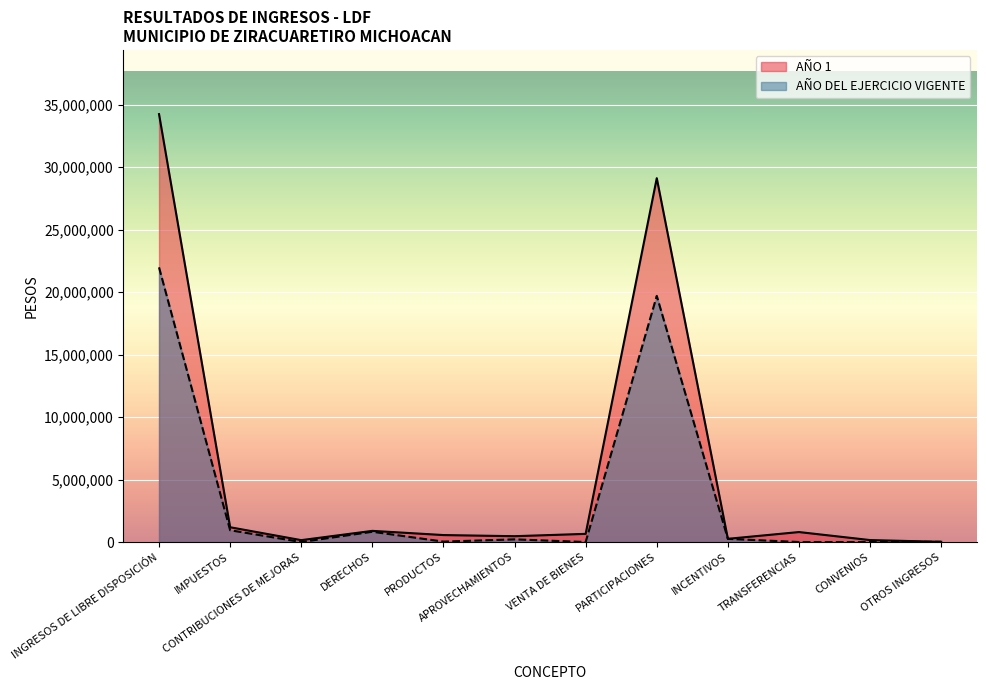

The value of AÑO DEL EJERCICIO VIGENTE at VENTA DE BIENES is -11316587.6. True or false?

False